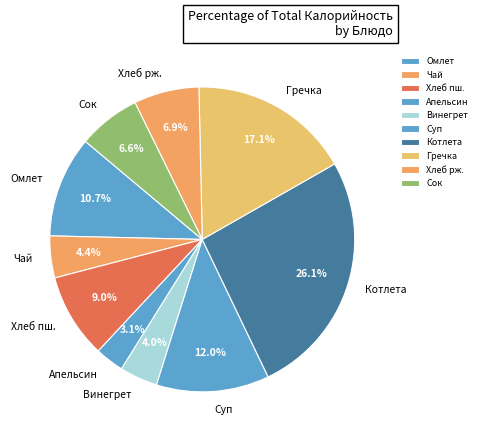

What portion of the pie excludes Винегрет?

96.0%